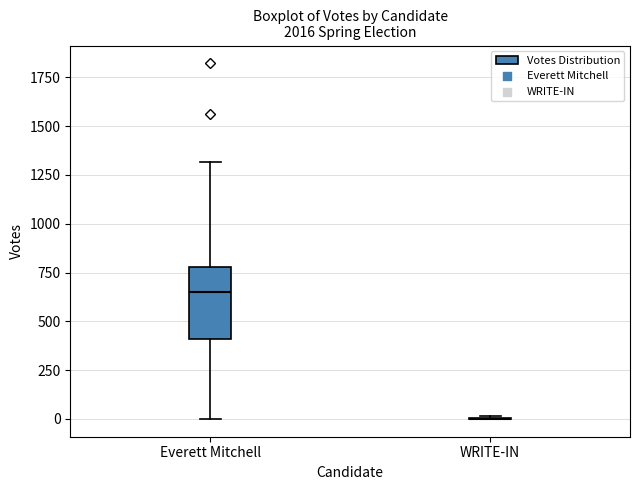

Reading left to right, transcribe this box plot: for each box, give where its median line is, the range the box spans, and where its two whiskers end, as read against the y-axis. The values are not printed on the chart, so give them approximately, as read against the axis.

Everett Mitchell: median 650, box 400 to 800, whiskers 0 to 1300
WRITE-IN: box collapsed to a line at 0, whiskers 0 to 0